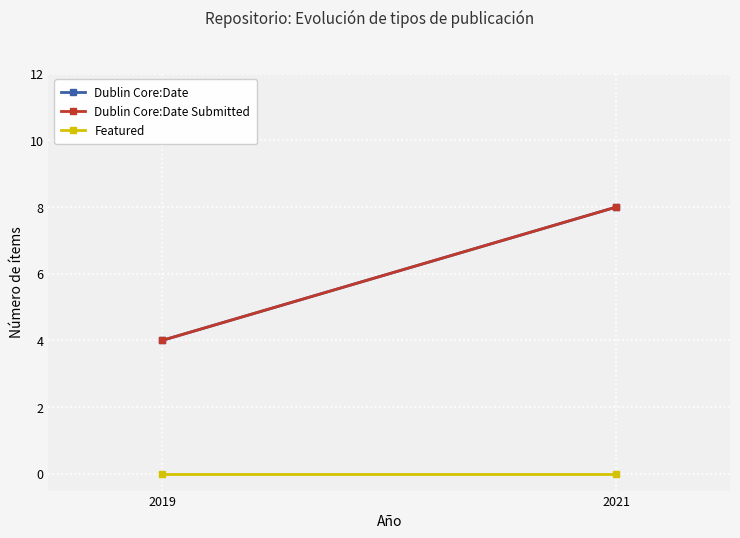

The value of Dublin Core:Date Submitted at 2019 is 2. True or false?

False